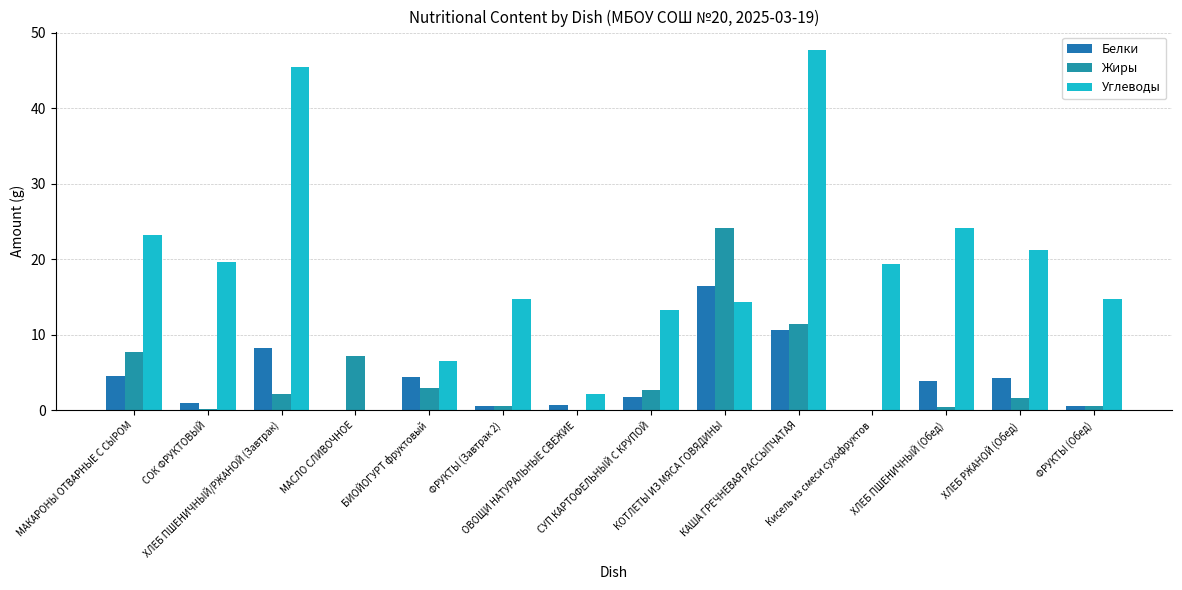

How many distinct data groups are displayed?

3